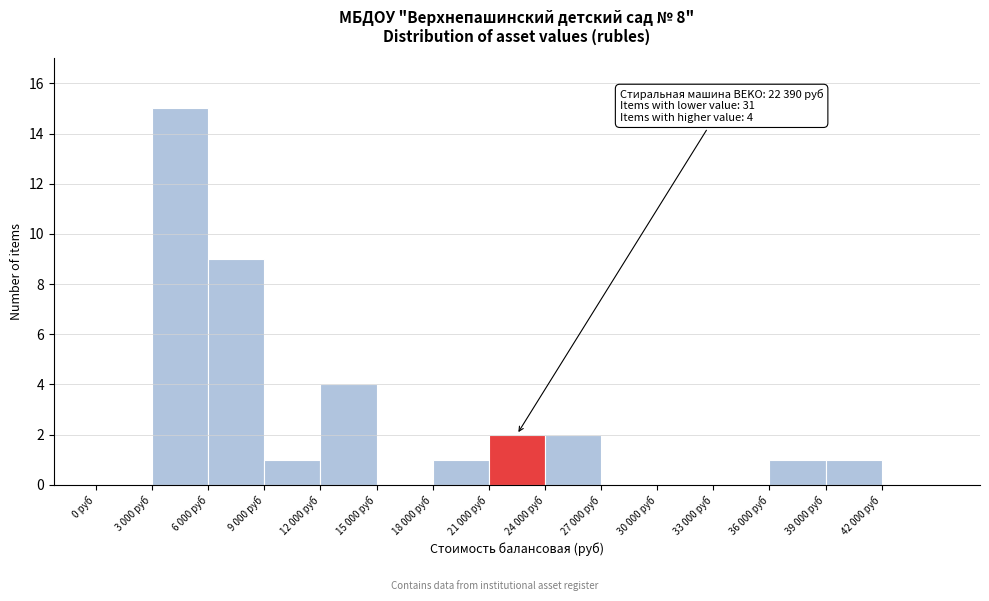

Reading left to right, list all the values displayed in this chart.

0 руб=0	3 000 руб=15	6 000 руб=9	9 000 руб=1	12 000 руб=4	15 000 руб=0	18 000 руб=1	21 000 руб=2	24 000 руб=2	27 000 руб=0	30 000 руб=0	33 000 руб=0	36 000 руб=1	39 000 руб=1	42 000 руб=0